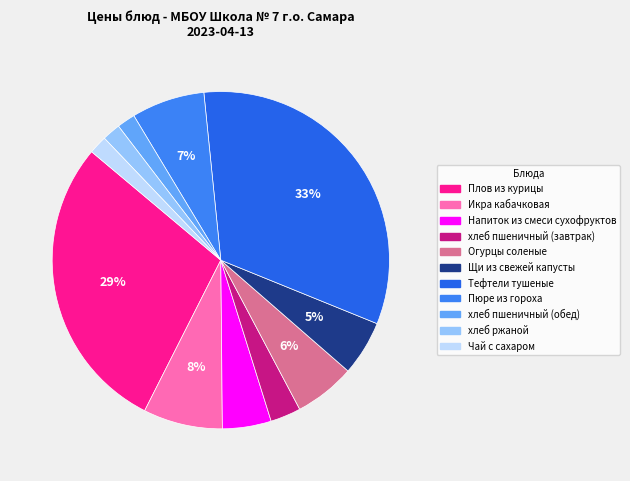

How much of the chart is everything except Пюре из гороха?

93.0%